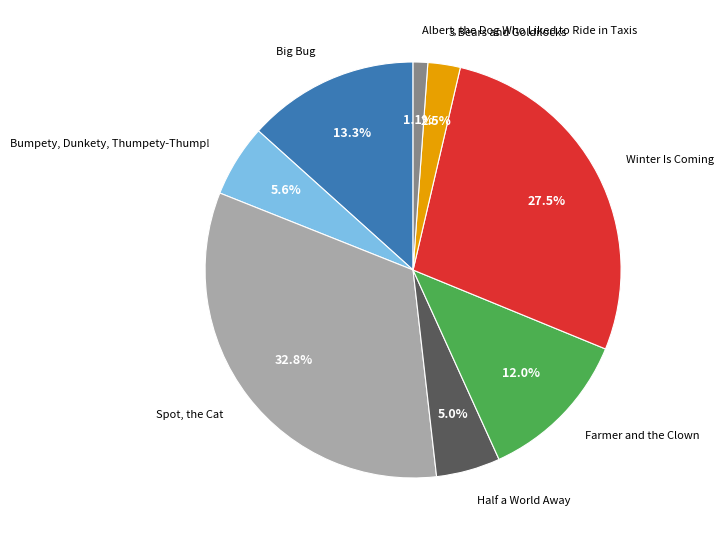

To the nearest percent, what is the difference between the largest and smallest slice percentages?

32%